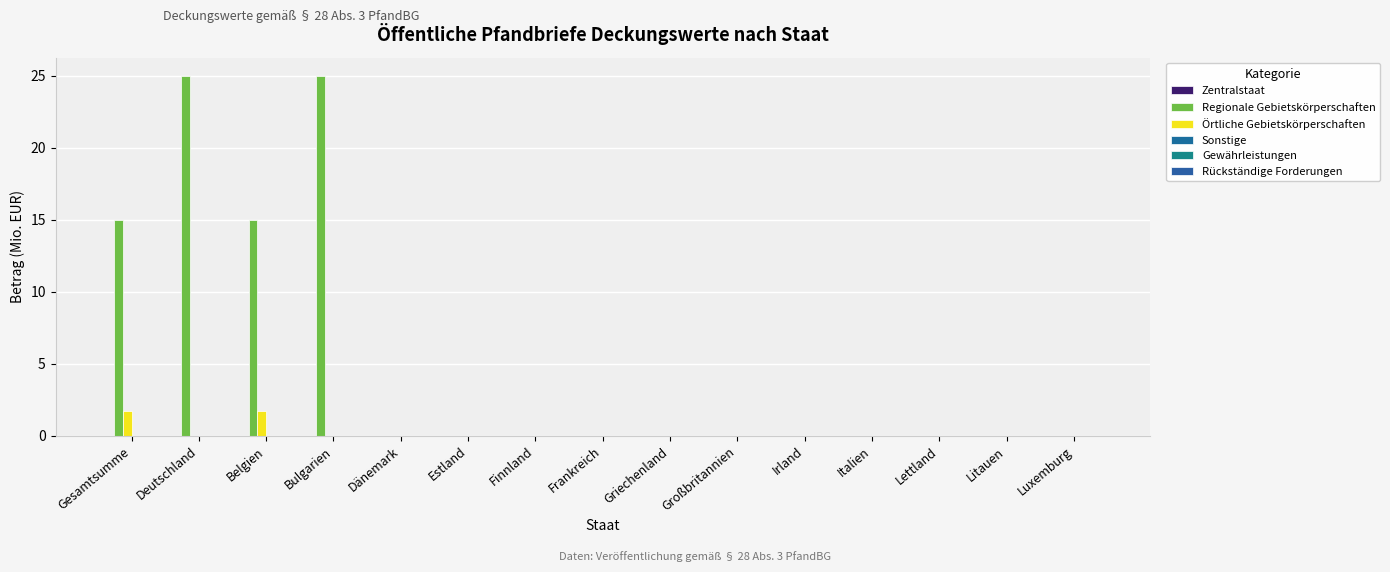

Reading right to left, list all the values displayed in this chart.

Zentralstaat: 0.0	0.0	0.0	0.0	0.0	0.0	0.0	0.0	0.0	0.0	0.0	0.0	0.0	0.0	0.0
Regionale Gebietskörperschaften: 0.0	0.0	0.0	0.0	0.0	0.0	0.0	0.0	0.0	0.0	0.0	25.0	15.0	25.0	15.0
Örtliche Gebietskörperschaften: 0.0	0.0	0.0	0.0	0.0	0.0	0.0	0.0	0.0	0.0	0.0	0.0	1.7	0.0	1.7
Sonstige: 0.0	0.0	0.0	0.0	0.0	0.0	0.0	0.0	0.0	0.0	0.0	0.0	0.0	0.0	0.0
Gewährleistungen: 0.0	0.0	0.0	0.0	0.0	0.0	0.0	0.0	0.0	0.0	0.0	0.0	0.0	0.0	0.0
Rückständige Forderungen: 0.0	0.0	0.0	0.0	0.0	0.0	0.0	0.0	0.0	0.0	0.0	0.0	0.0	0.0	0.0